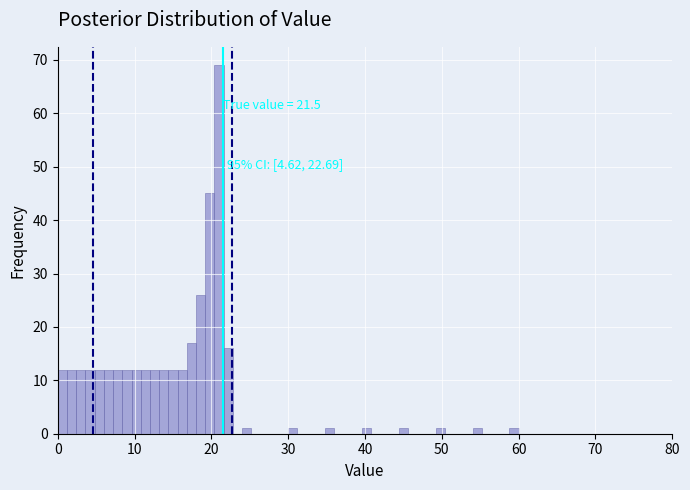

Around what value on the x-axis is the tallest bar? Give the approximate position of its centre, as read against the axis.

21